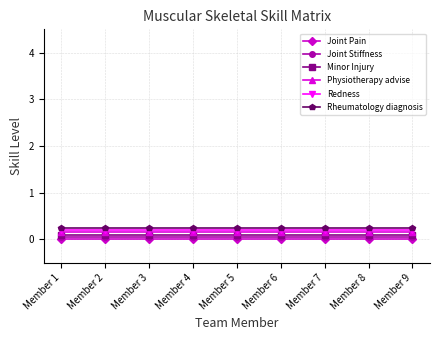

True or false: Joint Pain and Physiotherapy advise intersect in this chart.

False